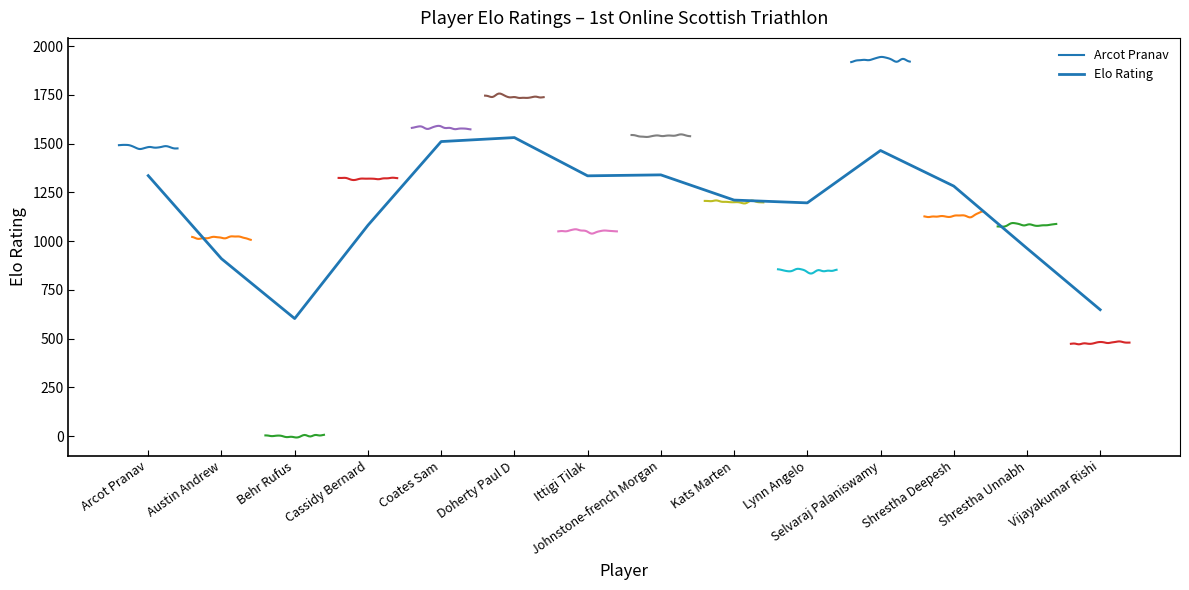

True or false: there are more than 1 points higher than both neighbors.

True